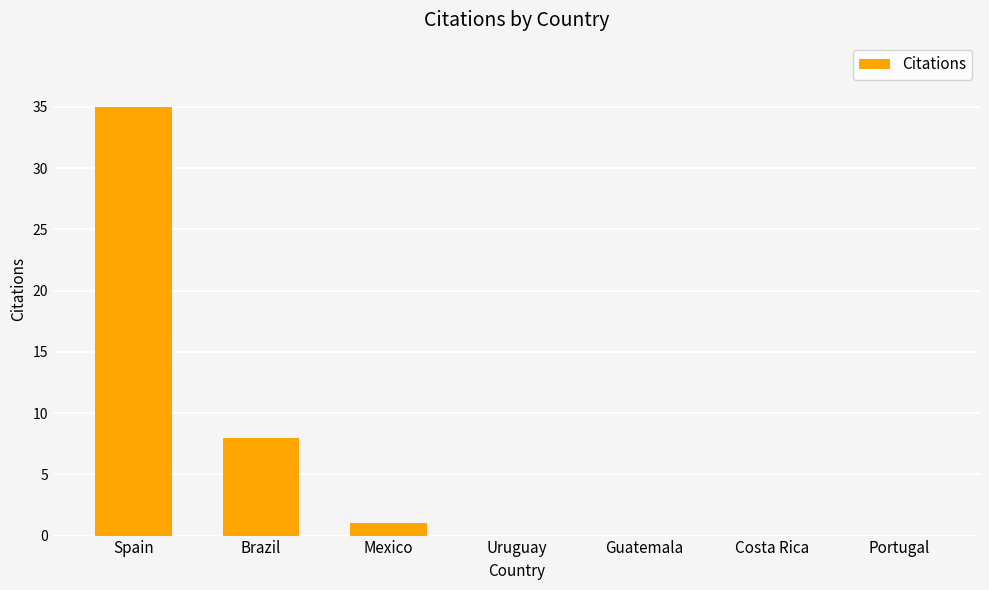

Reading left to right, extract all data points from this chart.

Spain=35	Brazil=8	Mexico=1	Uruguay=0	Guatemala=0	Costa Rica=0	Portugal=0